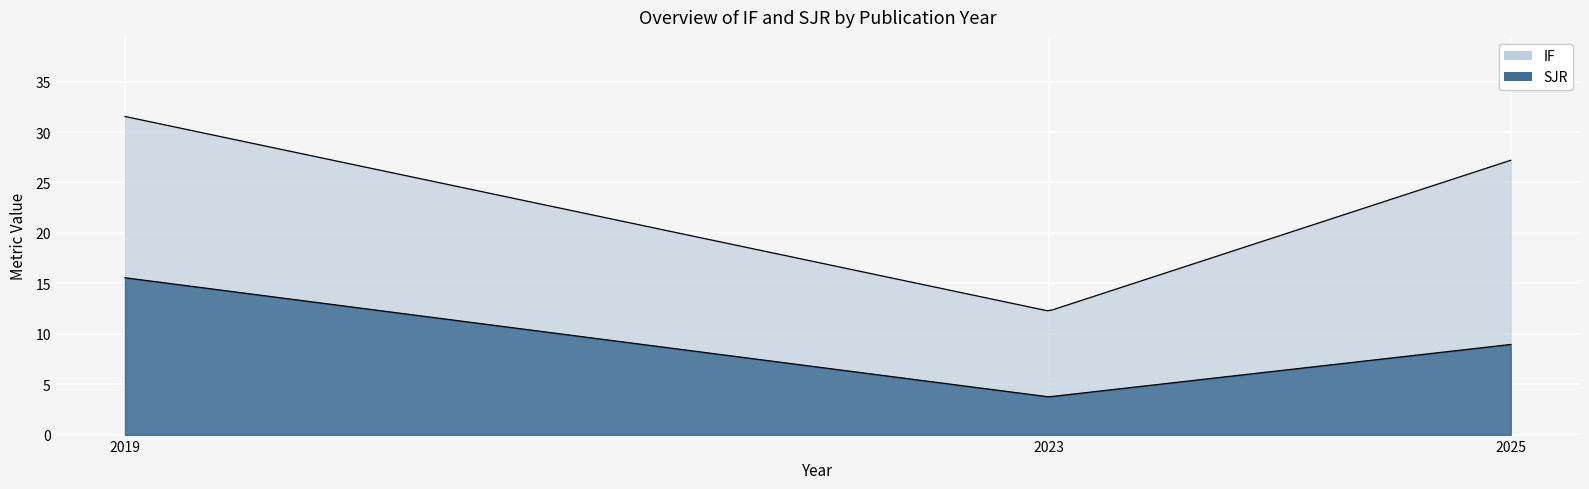

What is the approximate value of IF at 2023?

12.3